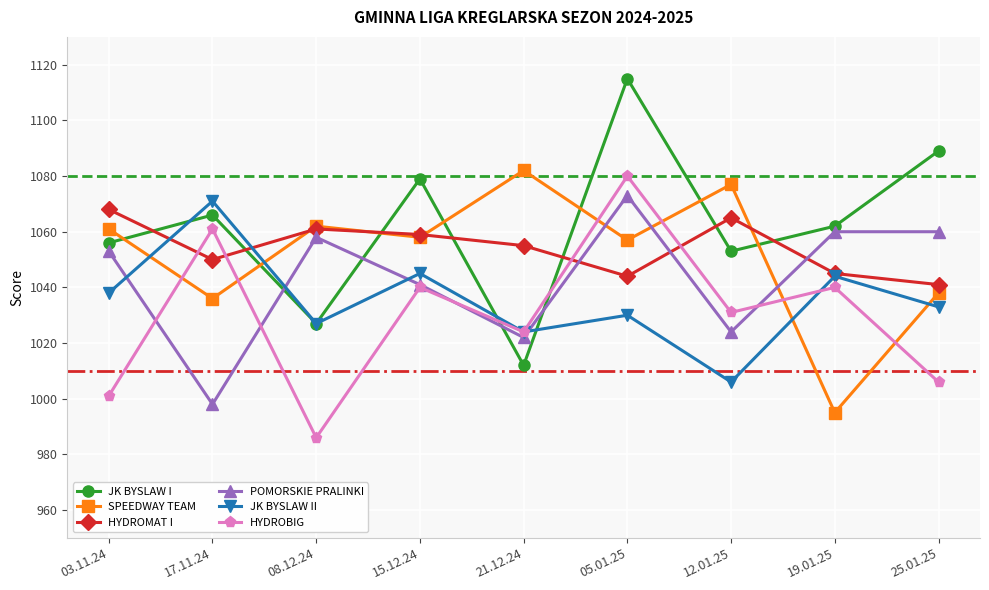

Is it true that POMORSKIE PRALINKI equals 443 at 19.01.25?

False